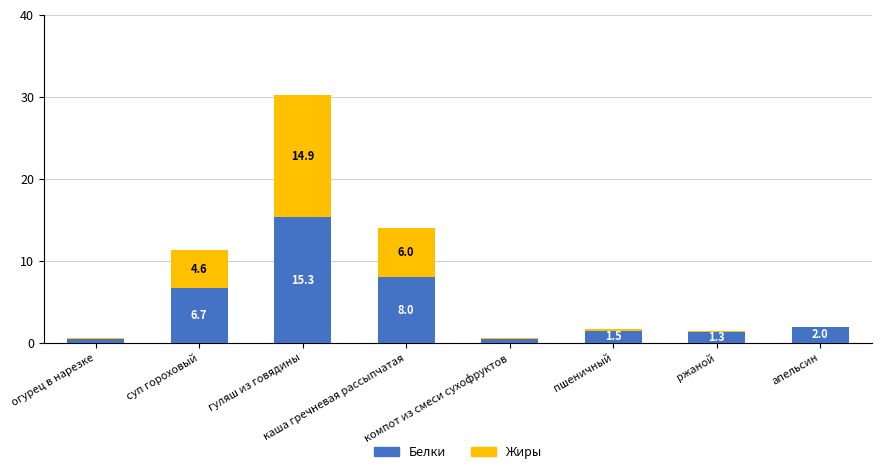

At which label does Белки first exceed 2?

суп гороховый